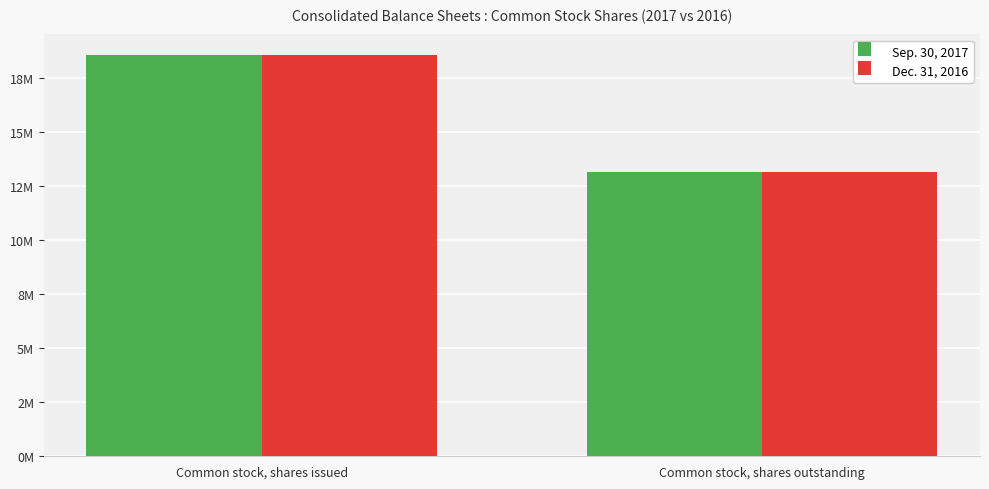

What are all the series names shown in the legend?

Sep. 30, 2017, Dec. 31, 2016